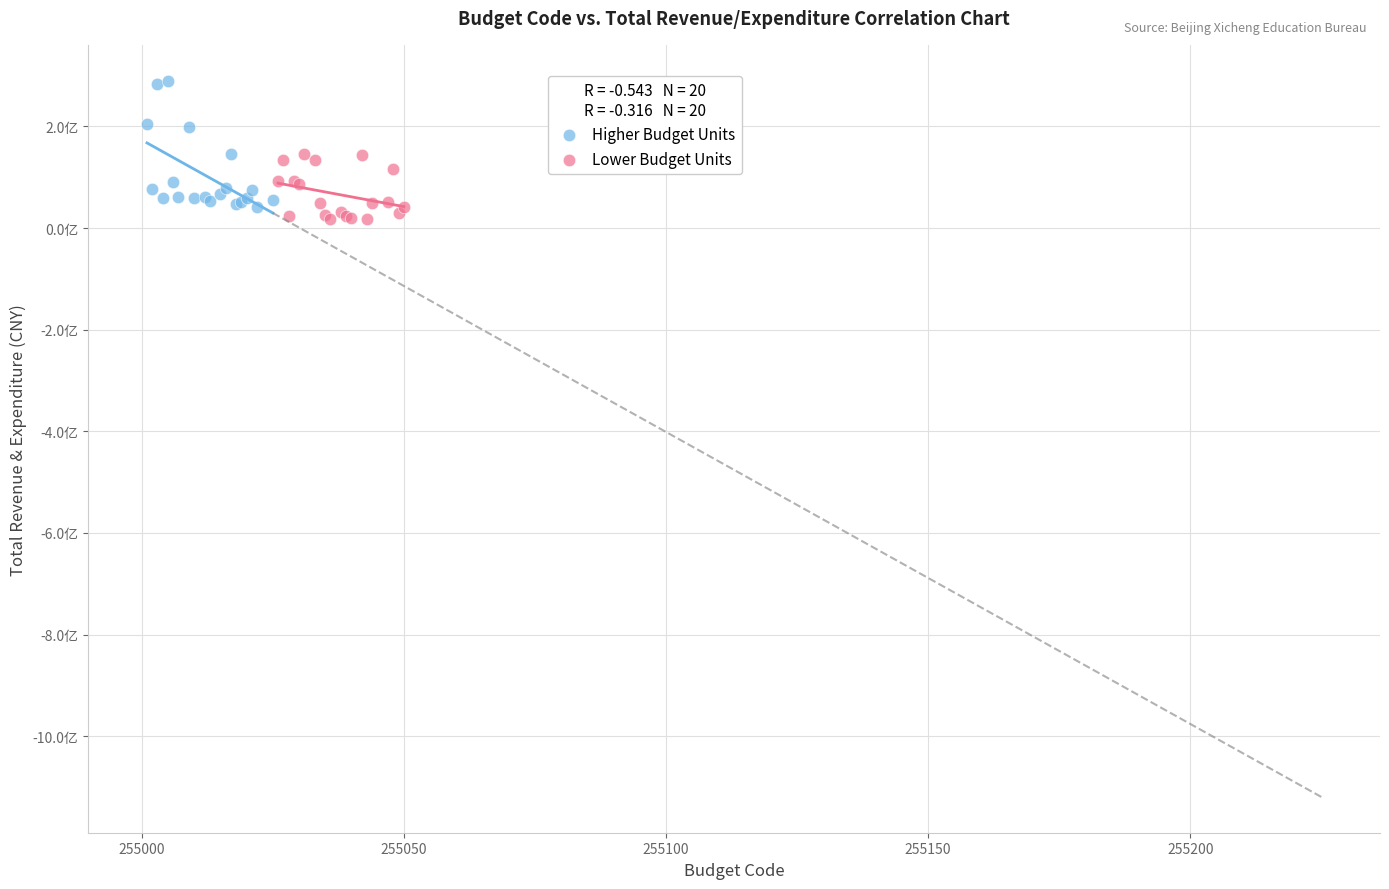

What are all the series names shown in the legend?

Higher Budget Units, Lower Budget Units